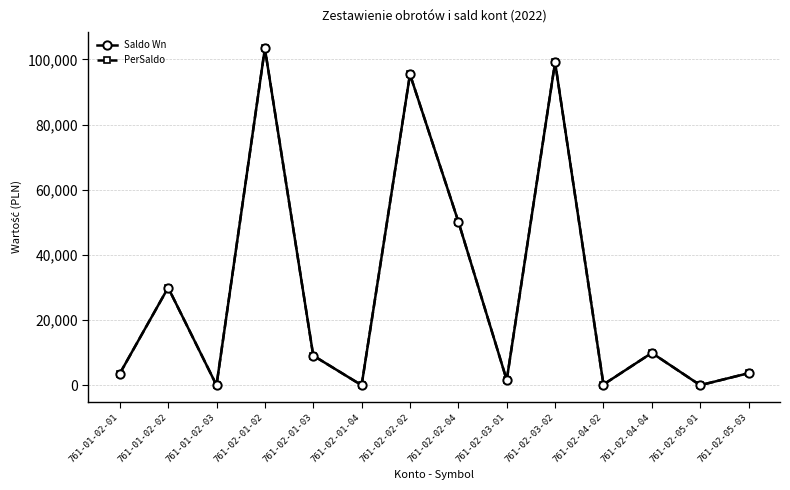

True or false: Saldo Wn and PerSaldo intersect in this chart.

False